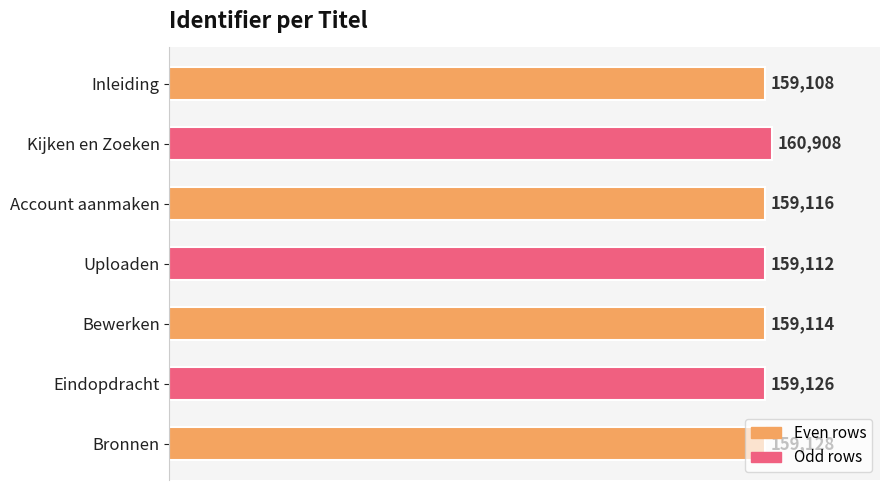

Count the number of data series in this chart.

1